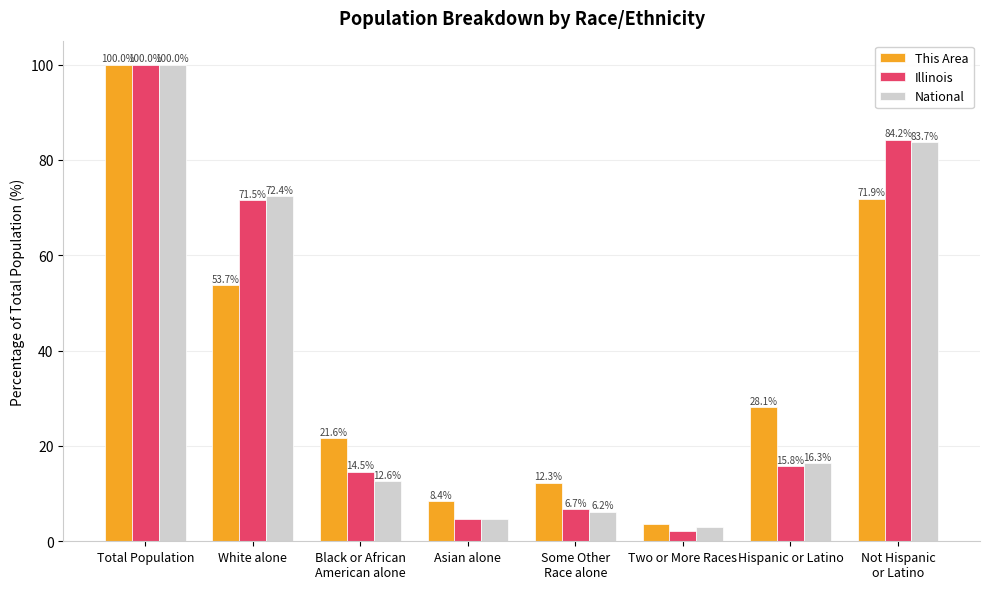

What is the difference between the highest and lowest values at Hispanic or Latino?

12.3